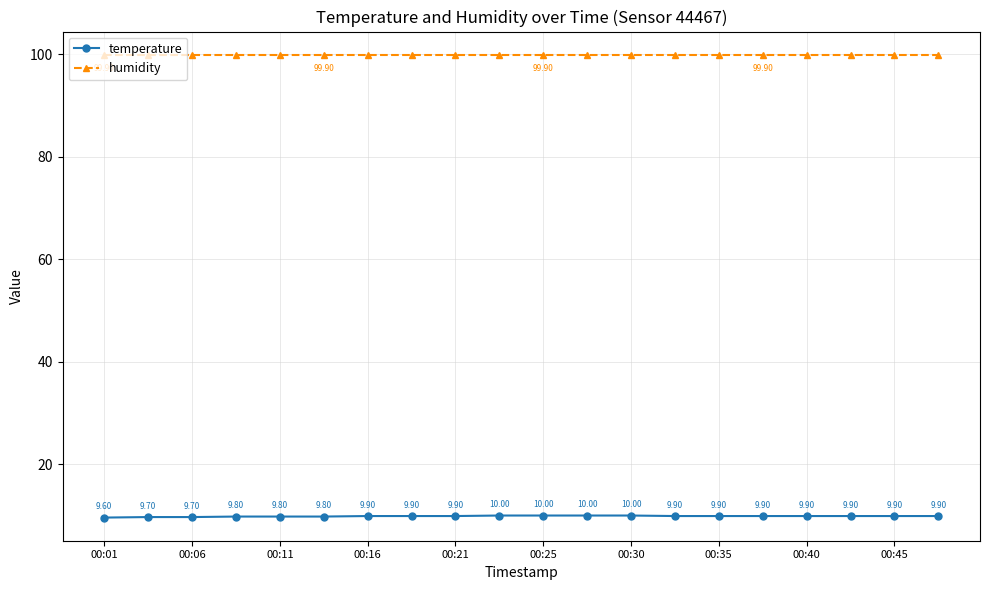

True or false: humidity has more than 0 points higher than both neighbors.

False